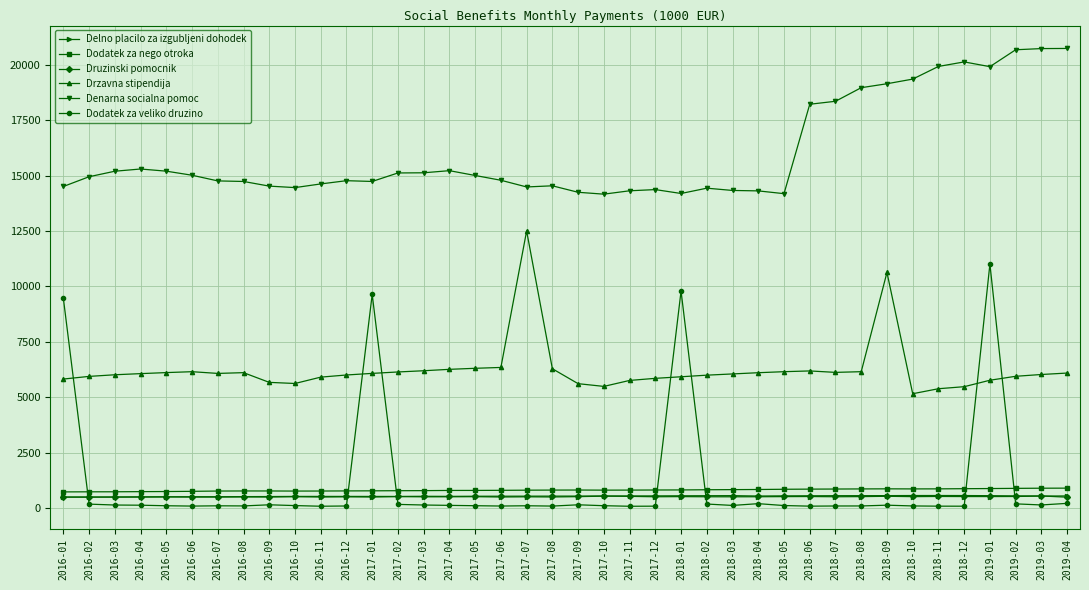

Where is Drzavna stipendija nearest to the value 8832?

2018-09